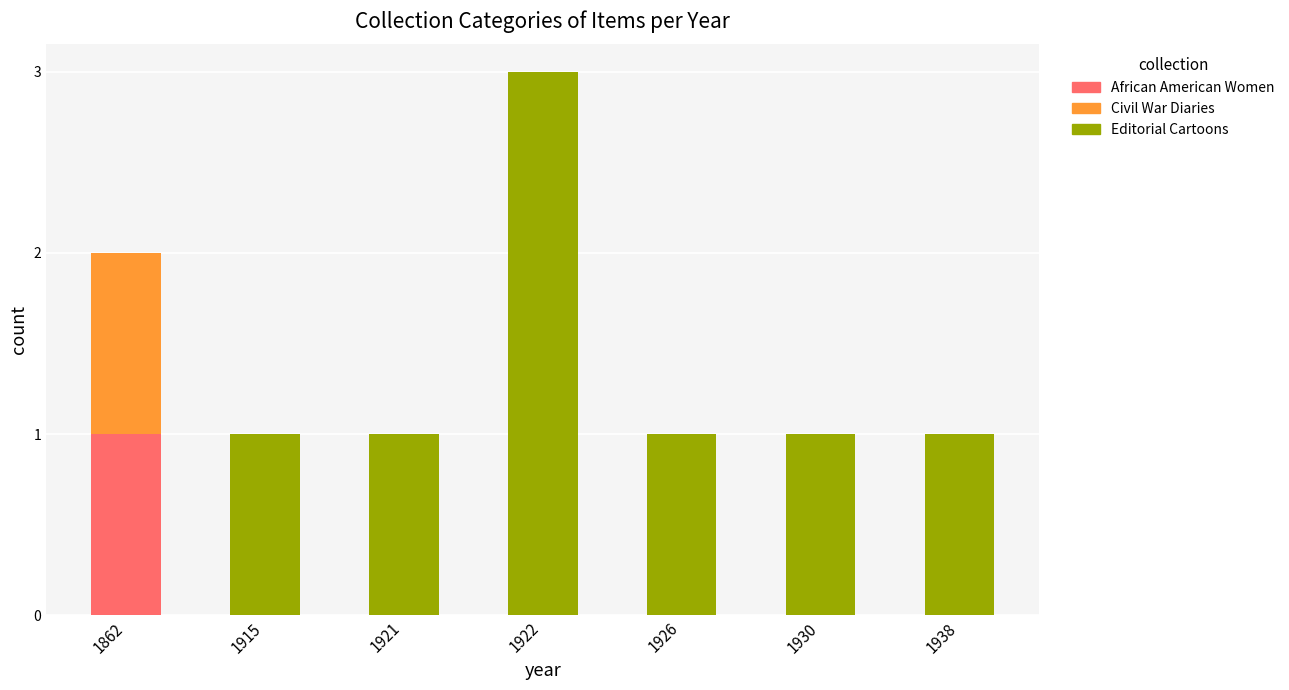

How many distinct data groups are displayed?

3